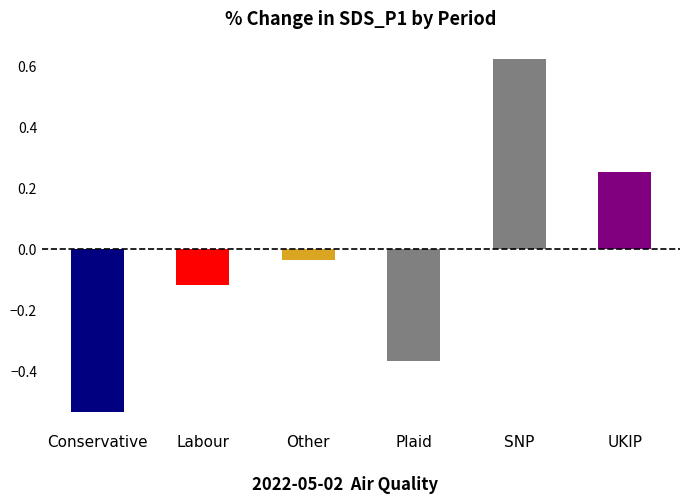

The chart shows a value of -0.9 at Conservative. True or false?

False